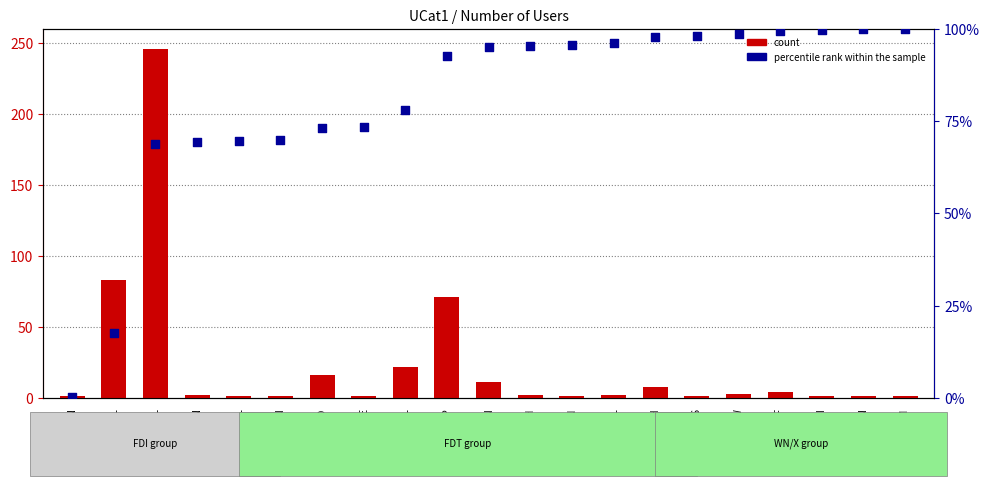

Is the value of percentile rank within the sample at FDT-TAYCH greater than the value of count at FDT-TAYCH?

Yes